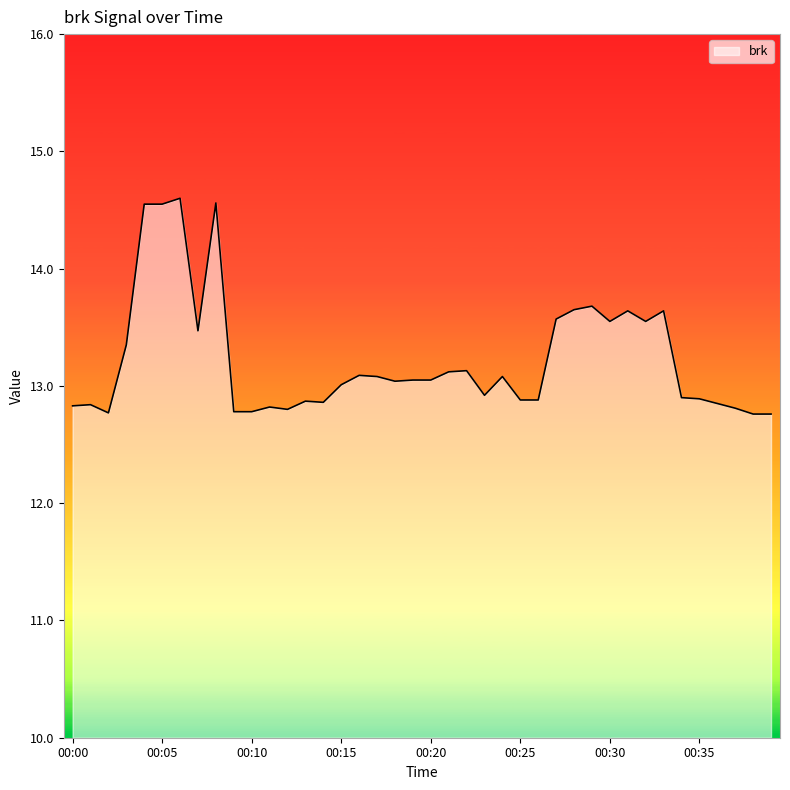

What is the smallest value displayed?

12.8